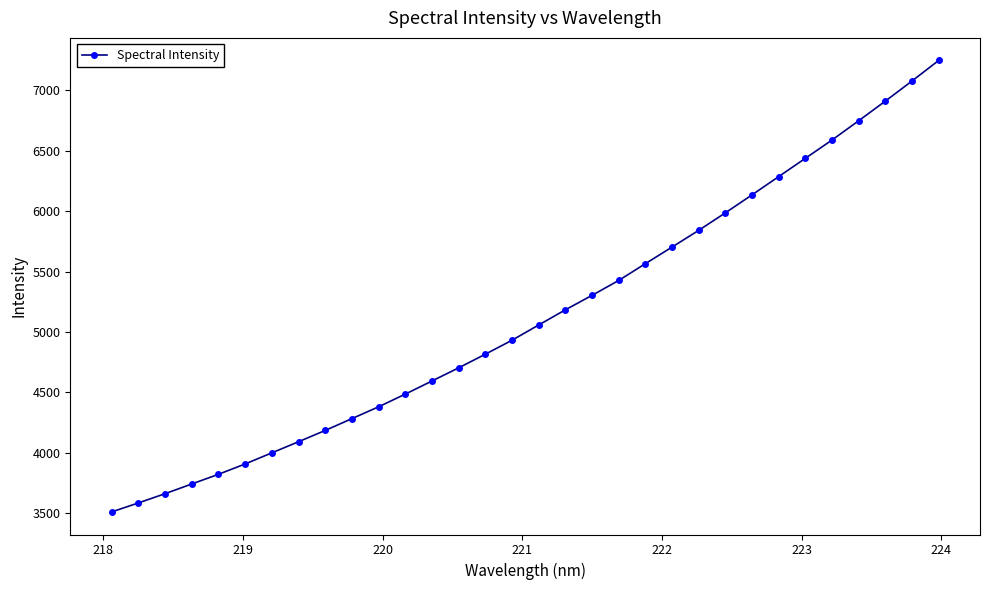

What is the value of the 13th point from the left?

4594.7